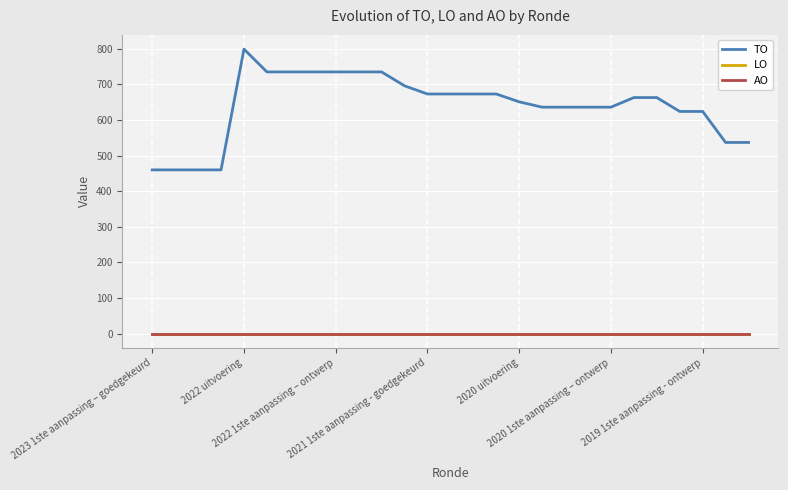

List the series in order of their peak value, lowest first.

LO, AO, TO